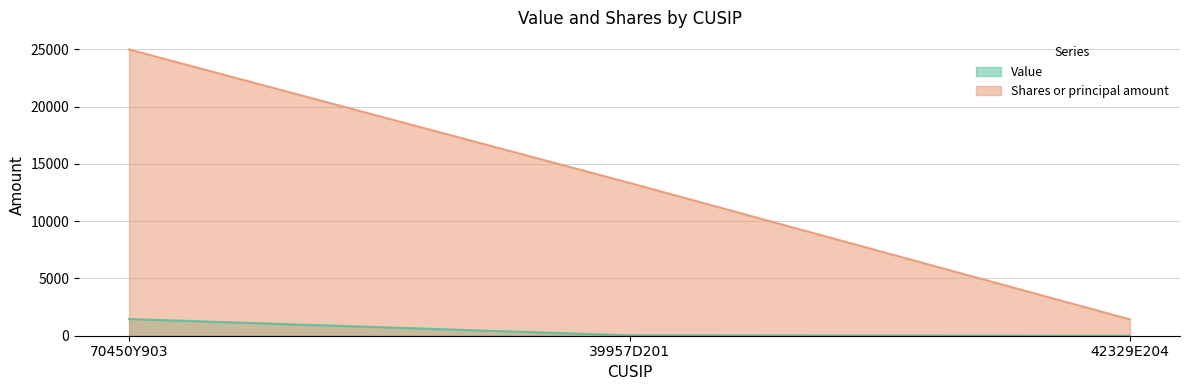

Is it true that Shares or principal amount equals 13350 at 39957D201?

True